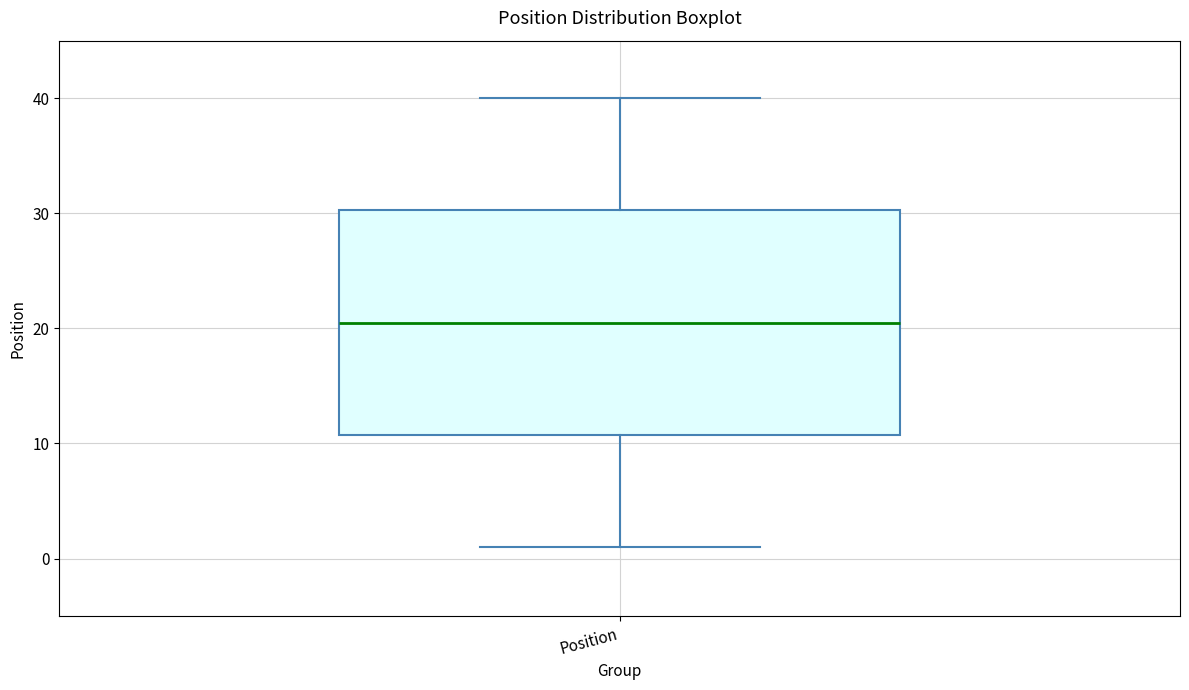

Where is the upper edge of the box for Position on the y-axis? The values are not printed on the chart, so give them approximately, as read against the axis.

30